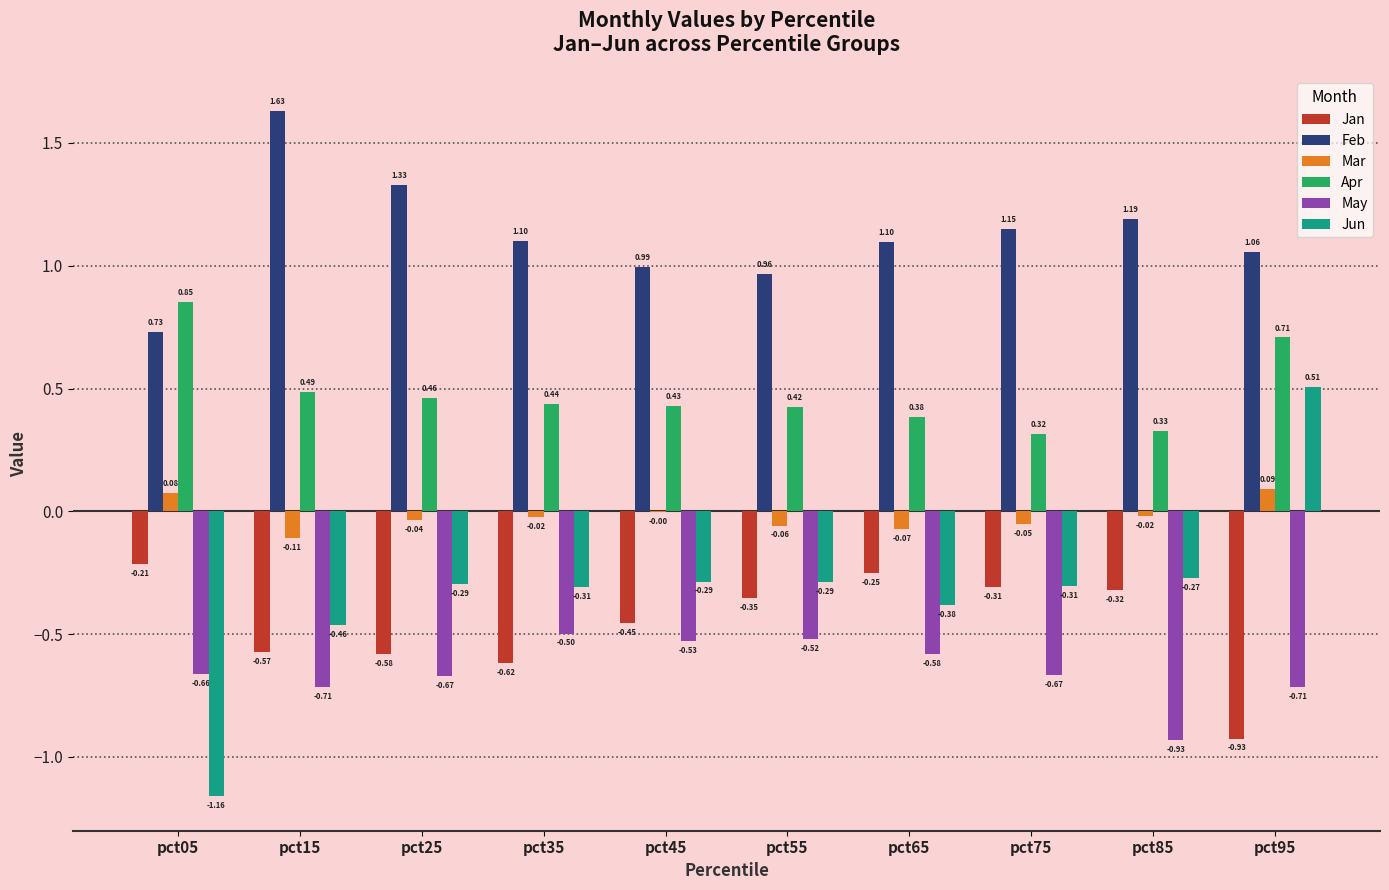

At which label is Jun closest to 0?

pct85